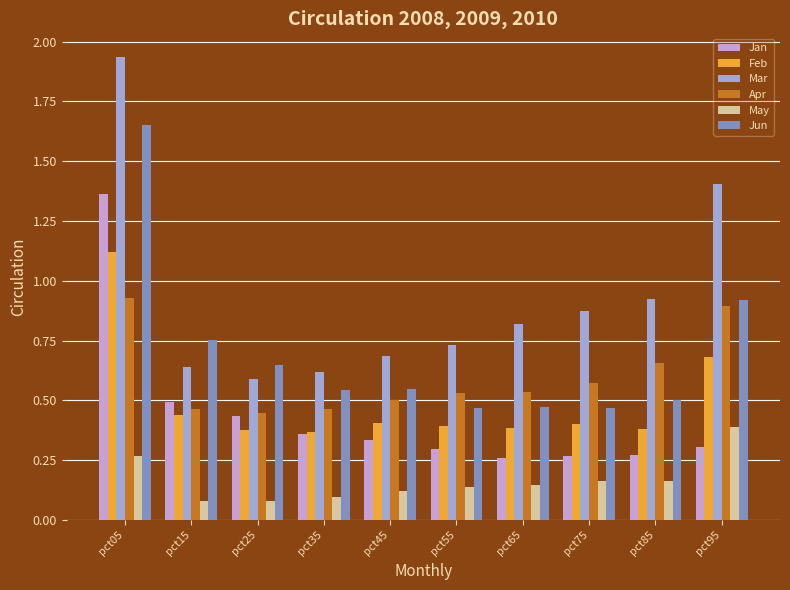

How many Feb values are between 0 and 1?

9